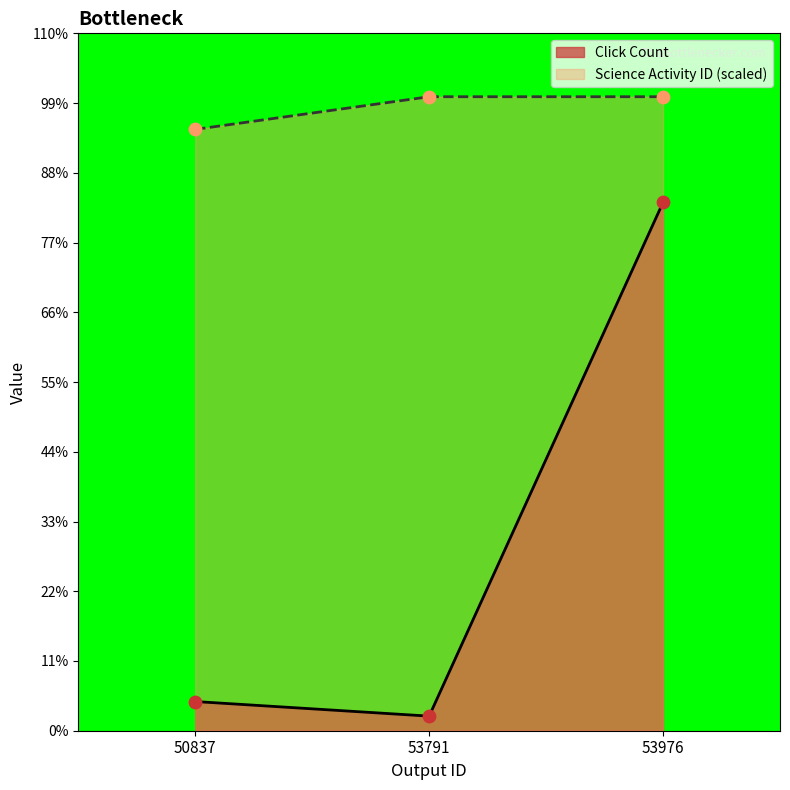

Which series has the largest total across all categories?

Science Activity ID (scaled)